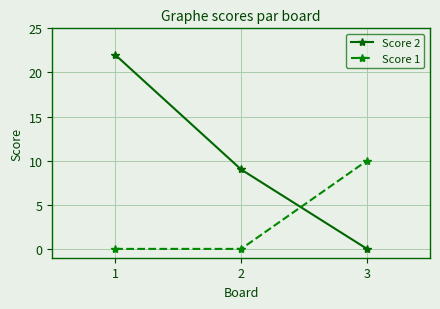

How many lines are shown in the chart?

2